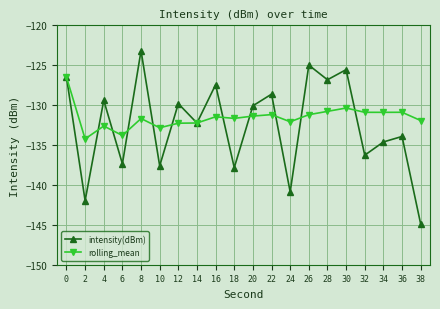

What is the spread (max minus min) of values at 8?

8.5